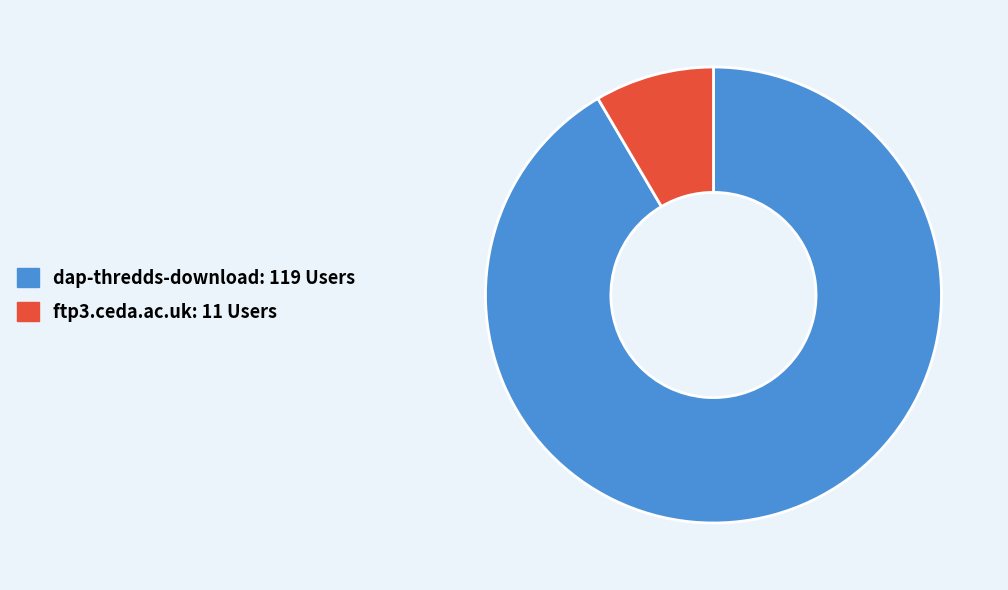

What is the majority slice?

dap-thredds-download